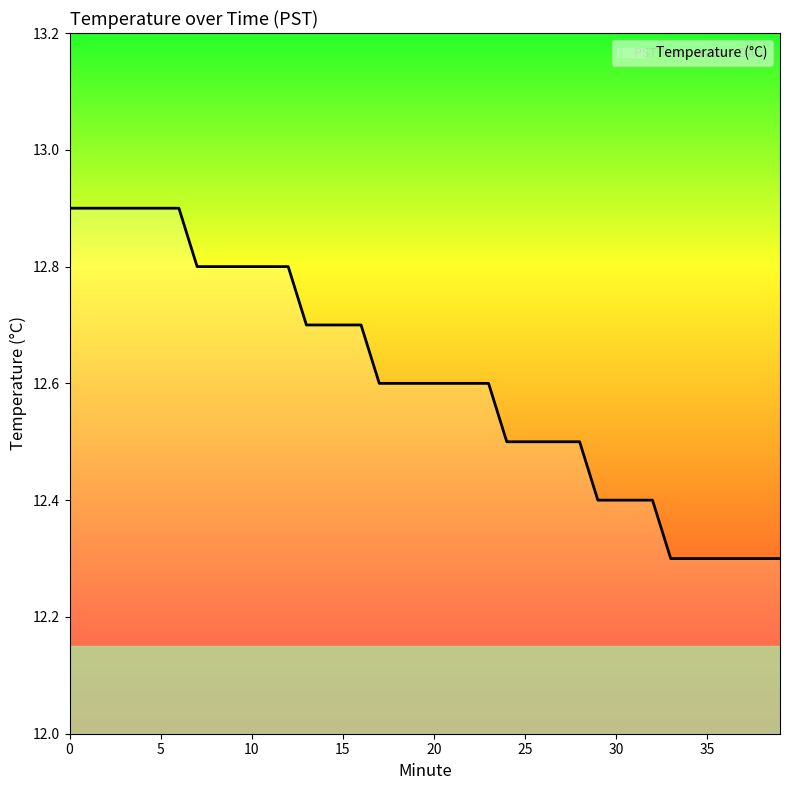

What is the maximum value shown in the chart?

12.9